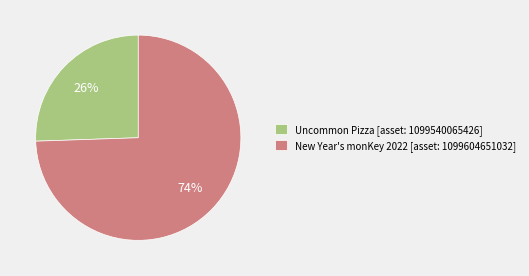

How many segments does this pie chart have?

2